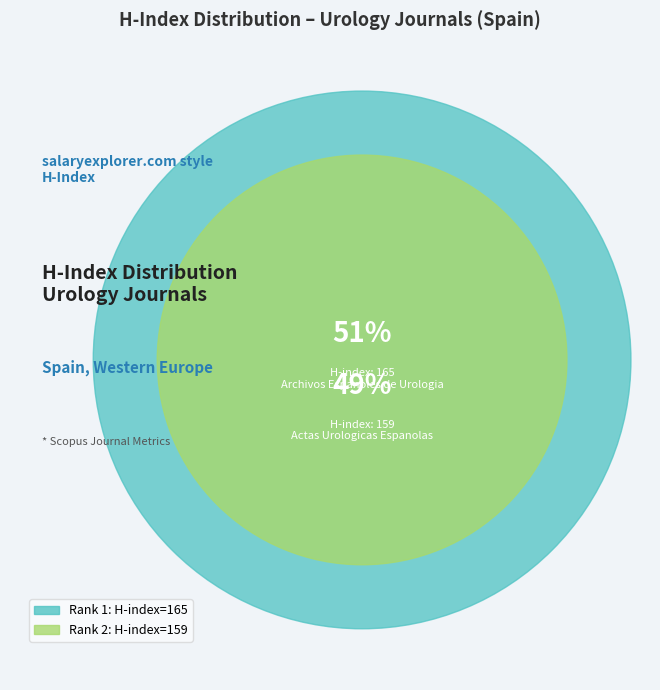

The Actas Urologicas Espanolas (Rank 2) slice represents 49% of the pie. True or false?

True